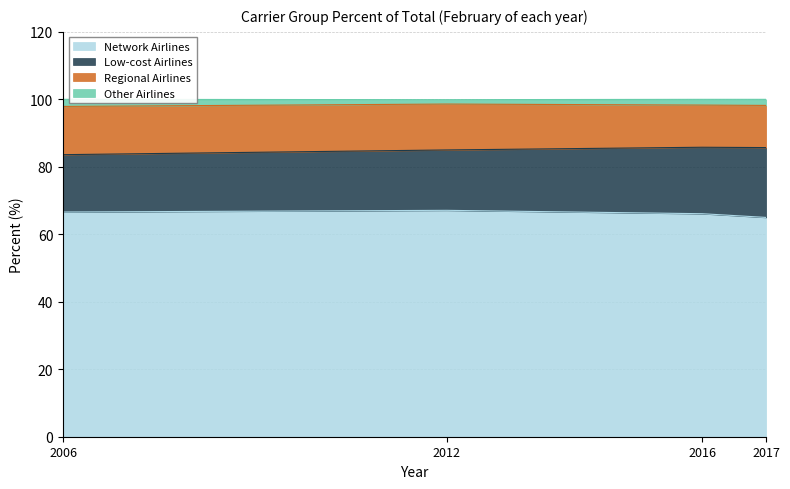

At how many categories does at least one series exceed 79?

4